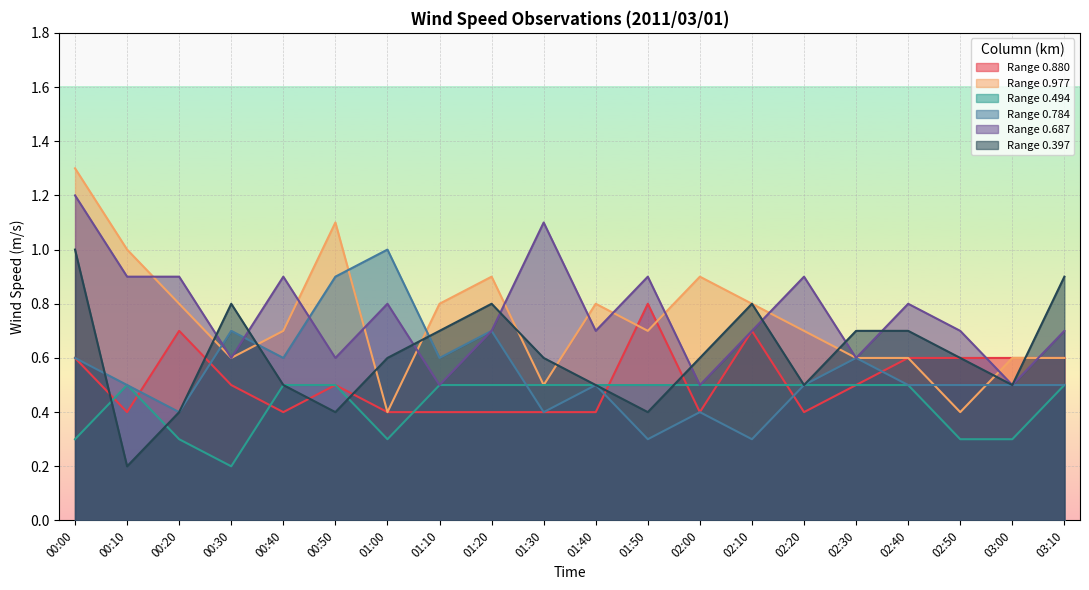

The 0.880 series shows 0.3 at 00:50. True or false?

False